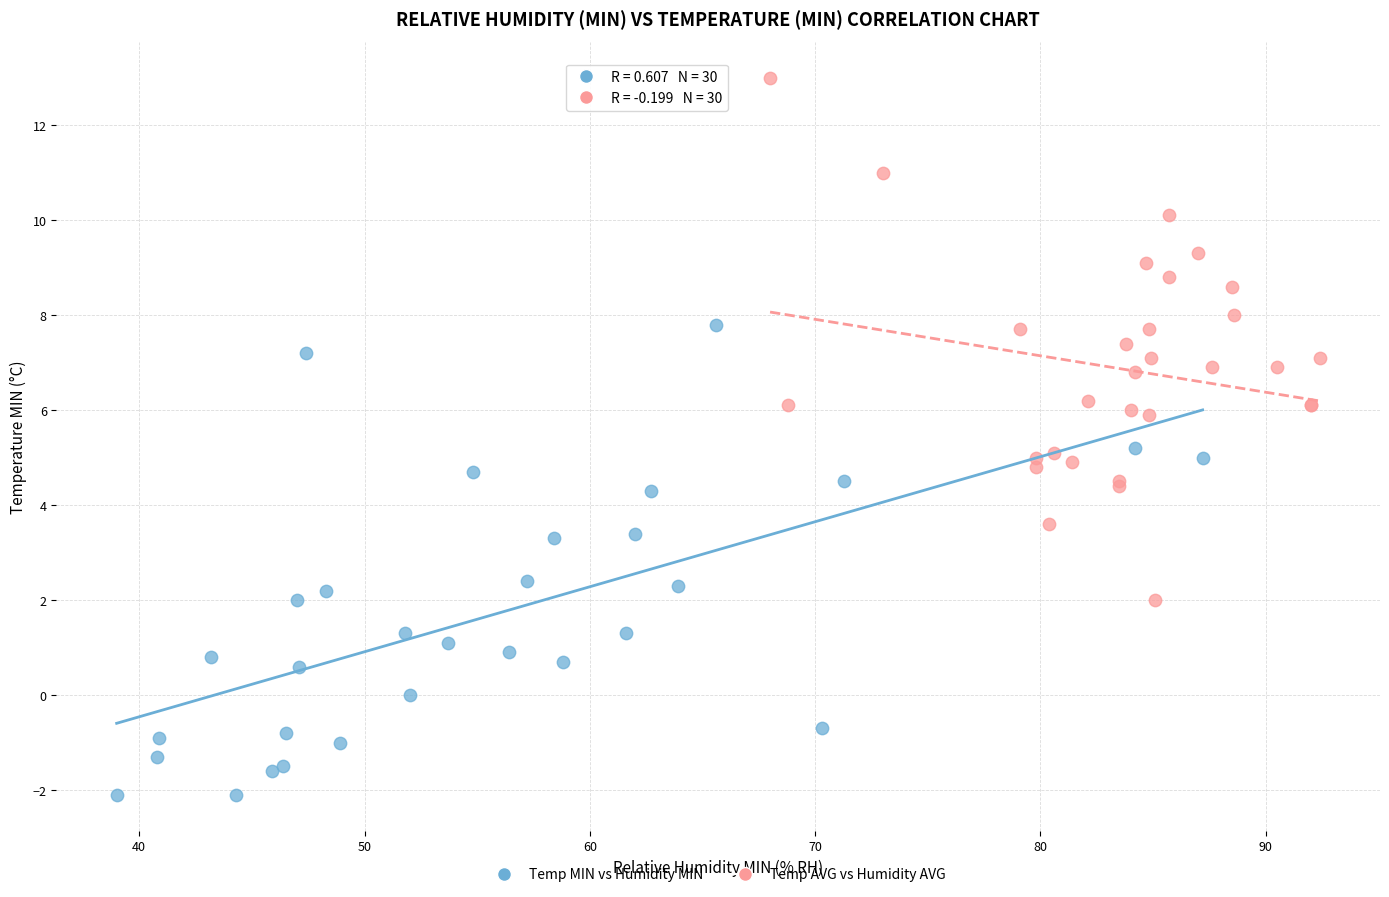

Which series has the largest Y range (max minus min)?

Temp AVG vs Humidity AVG